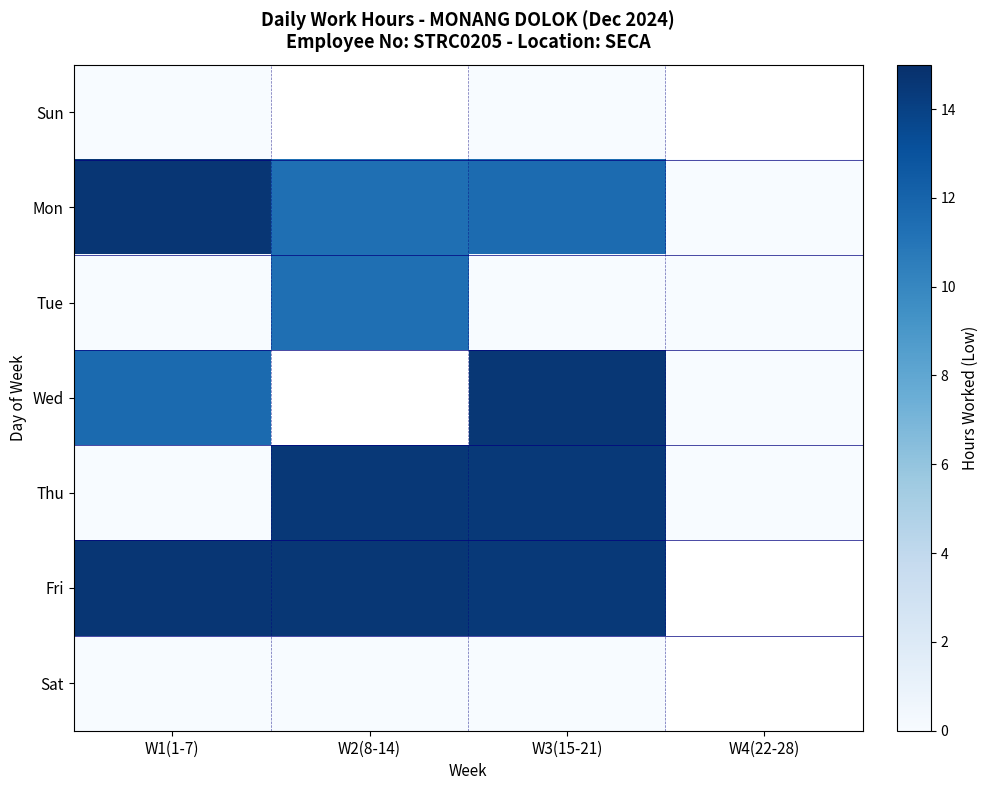

Is the value of Mon at W2(8-14) greater than the value of Sun at W4(22-28)?

No